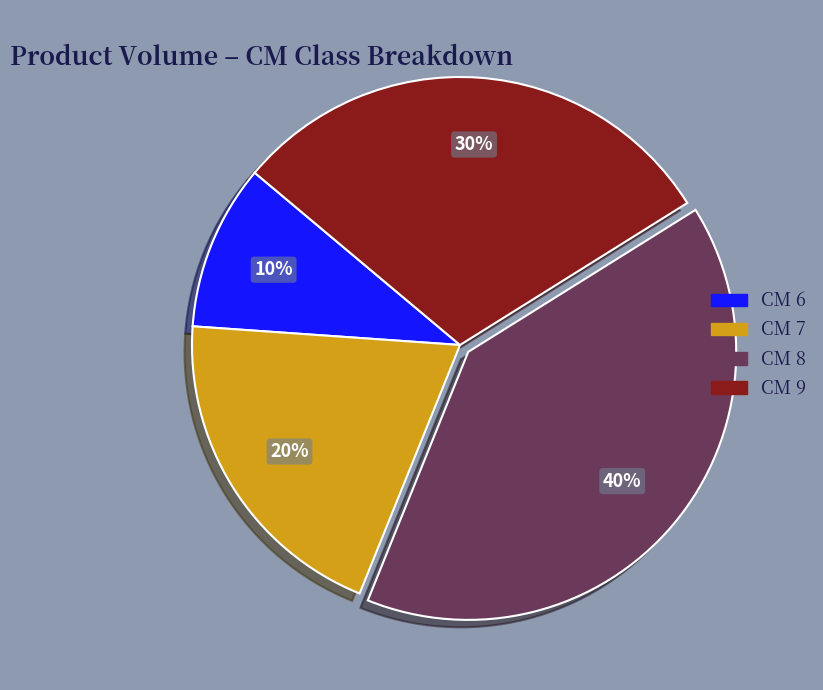

What is the smallest slice in the pie chart?

CM 6